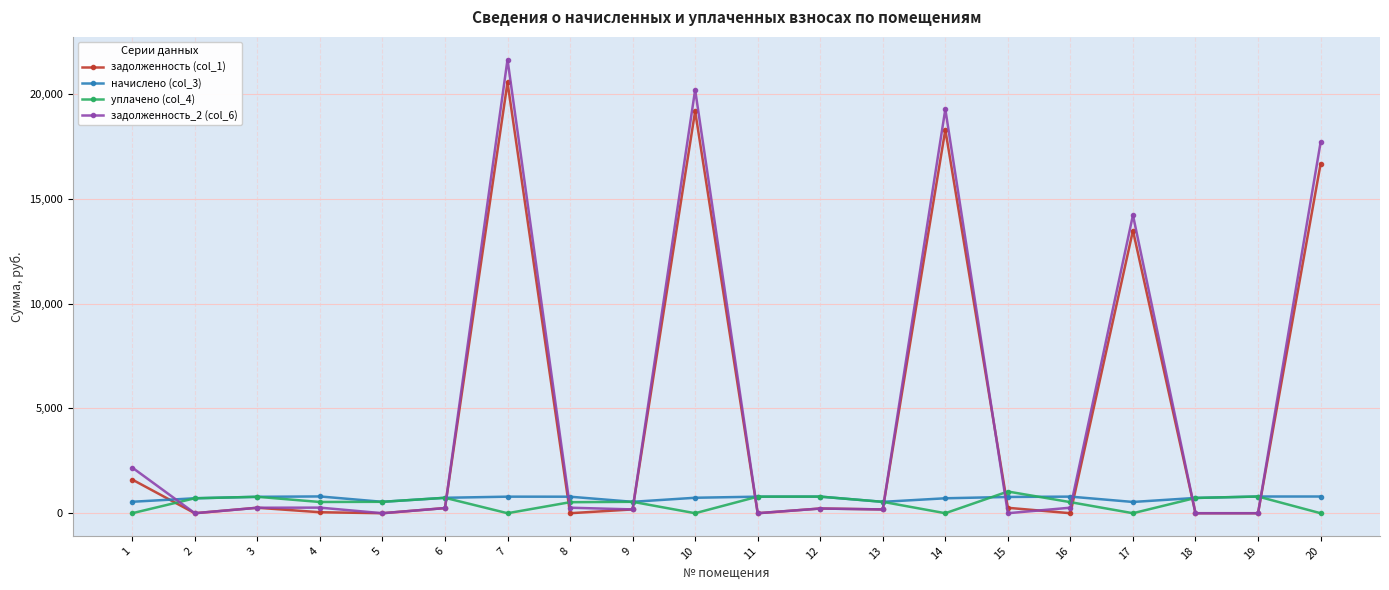

What are all the series names shown in the legend?

задолженность (col_1), начислено (col_3), уплачено (col_4), задолженность_2 (col_6)